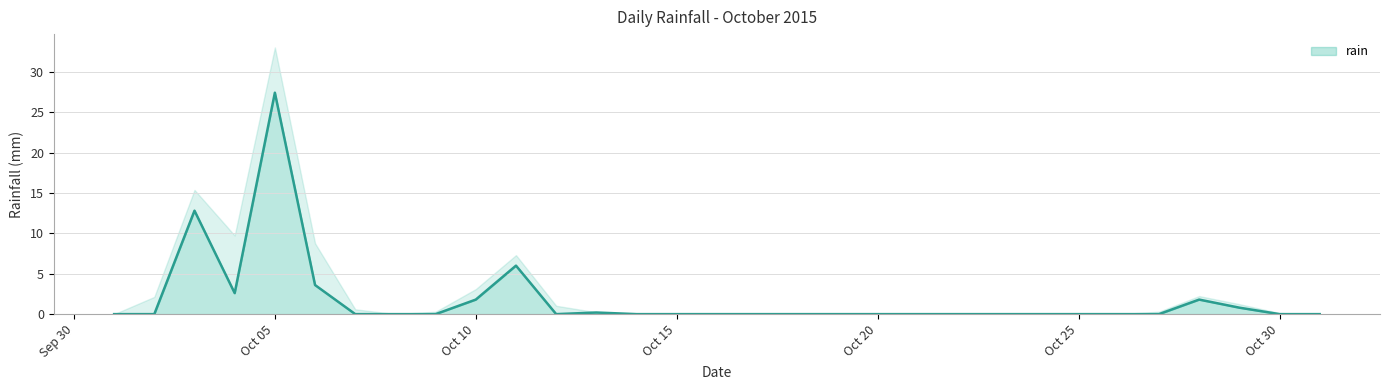

Reading left to right, what are all the values shown in this chart?

0.0	0.0	12.8	2.6	27.4	3.6	0.0	0.0	0.0	1.8	6.0	0.0	0.2	0.0	0.0	0.0	0.0	0.0	0.0	0.0	0.0	0.0	0.0	0.0	0.0	0.0	0.0	1.8	0.8	0.0	0.0